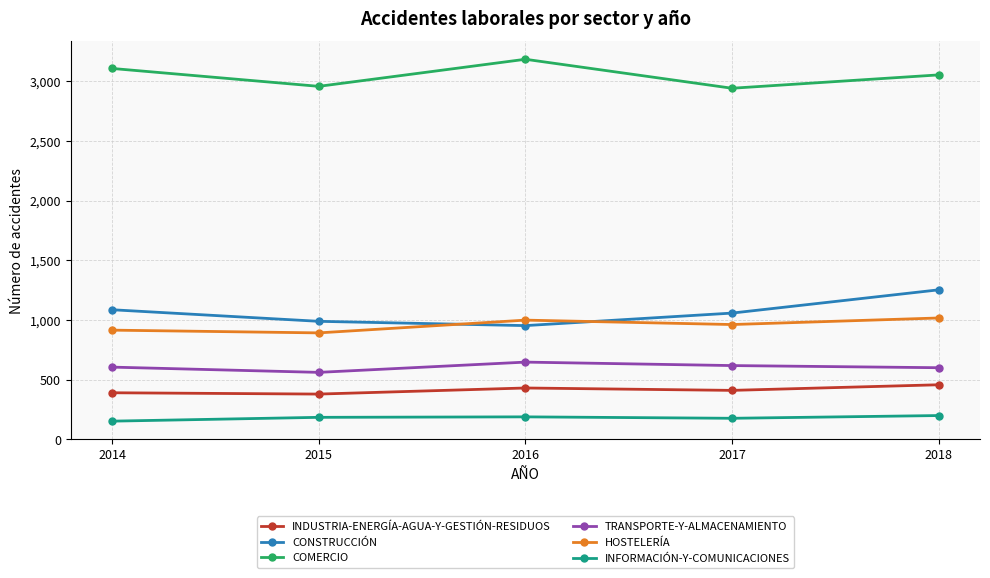

Rank the series at 2018 from highest to lowest value.

COMERCIO, CONSTRUCCIÓN, HOSTELERÍA, TRANSPORTE-Y-ALMACENAMIENTO, INDUSTRIA-ENERGÍA-AGUA-Y-GESTIÓN-RESIDUOS, INFORMACIÓN-Y-COMUNICACIONES